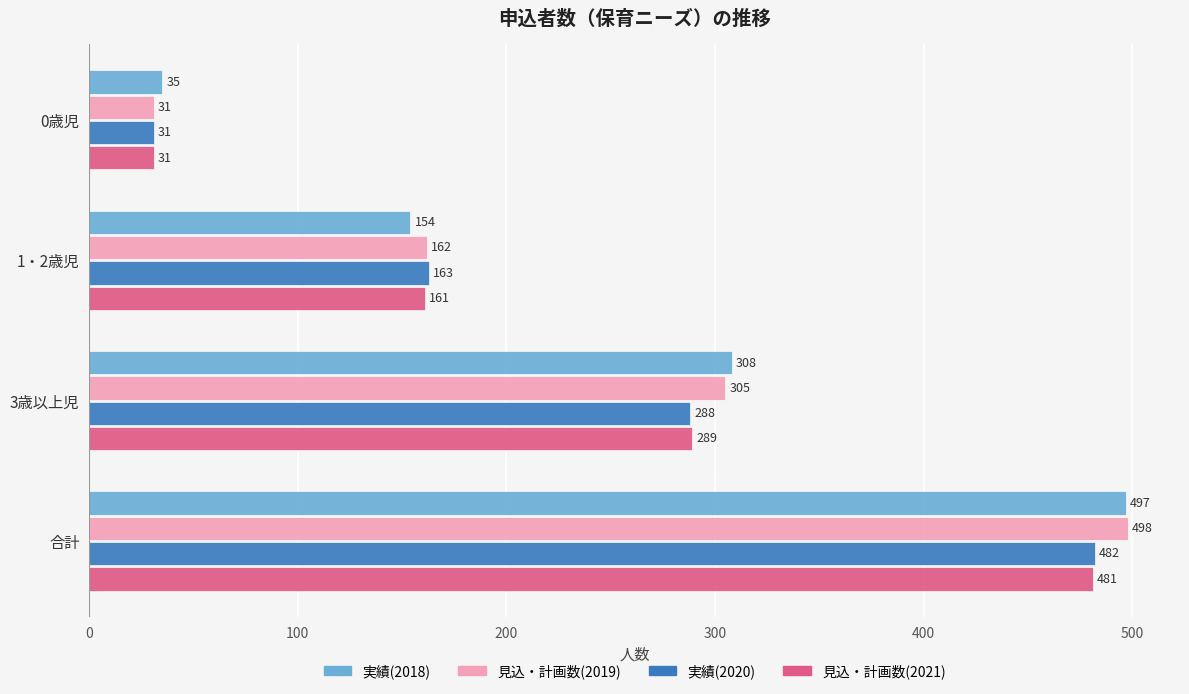

At which category is the sum across all series the highest?

合計